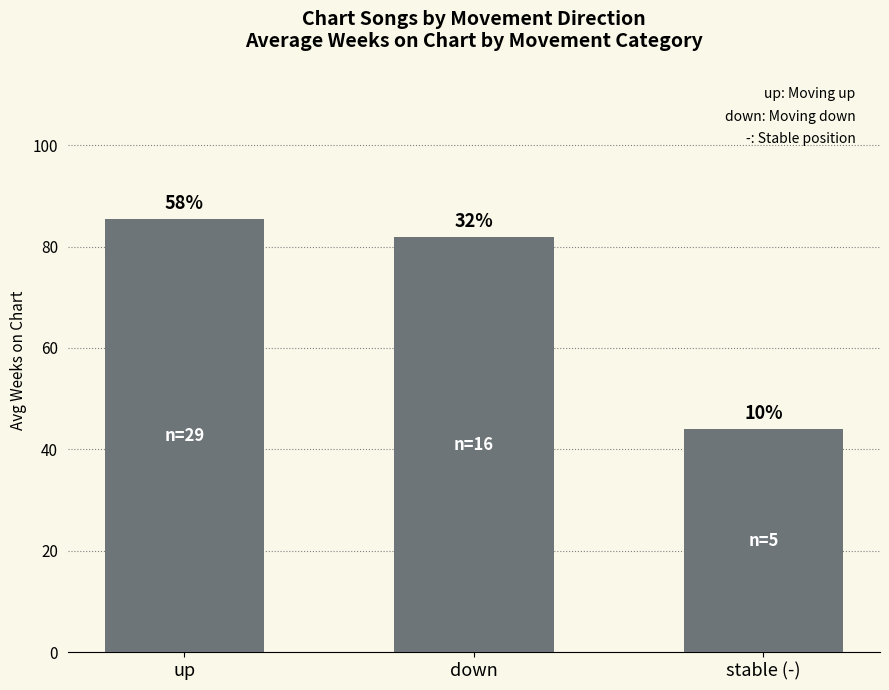

Which category has the lowest value across all series?

stable (-)